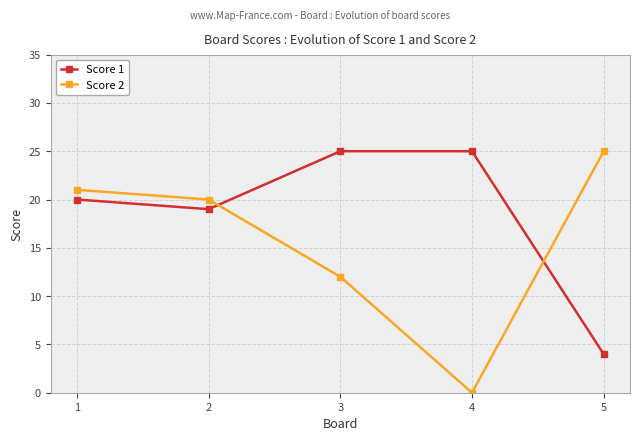

The value of Score 2 at 4 is 16. True or false?

False